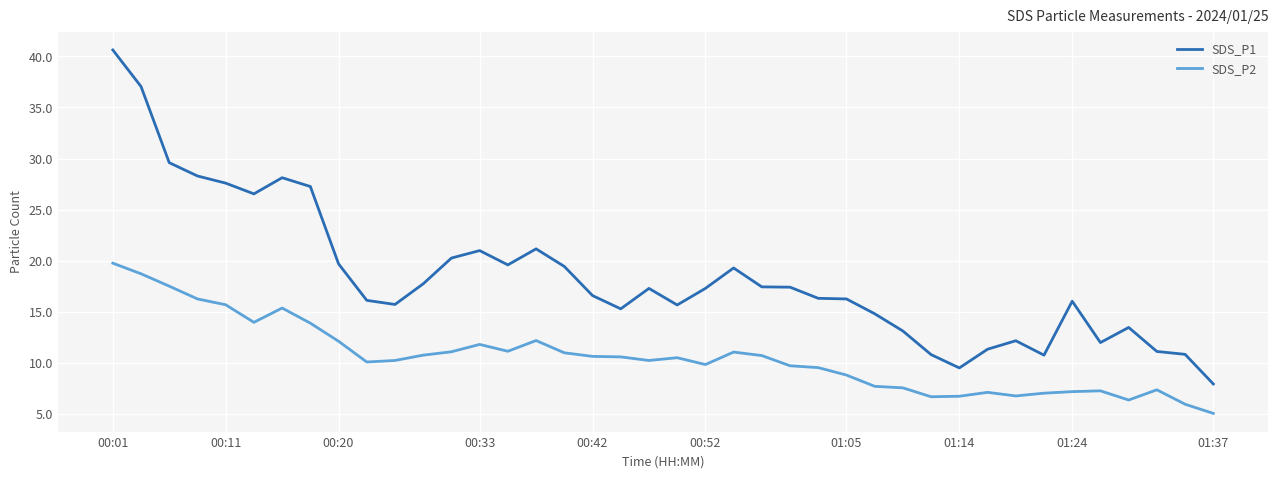

Rank the series by their maximum value, from highest to lowest.

SDS_P1, SDS_P2